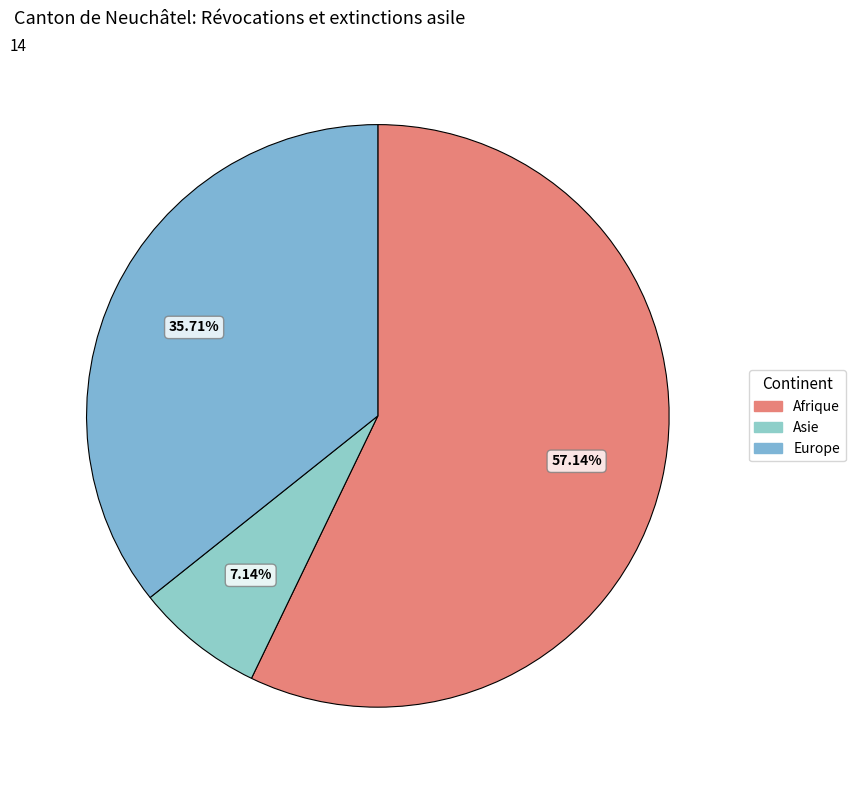

To the nearest percent, what is the average slice percentage?

33%